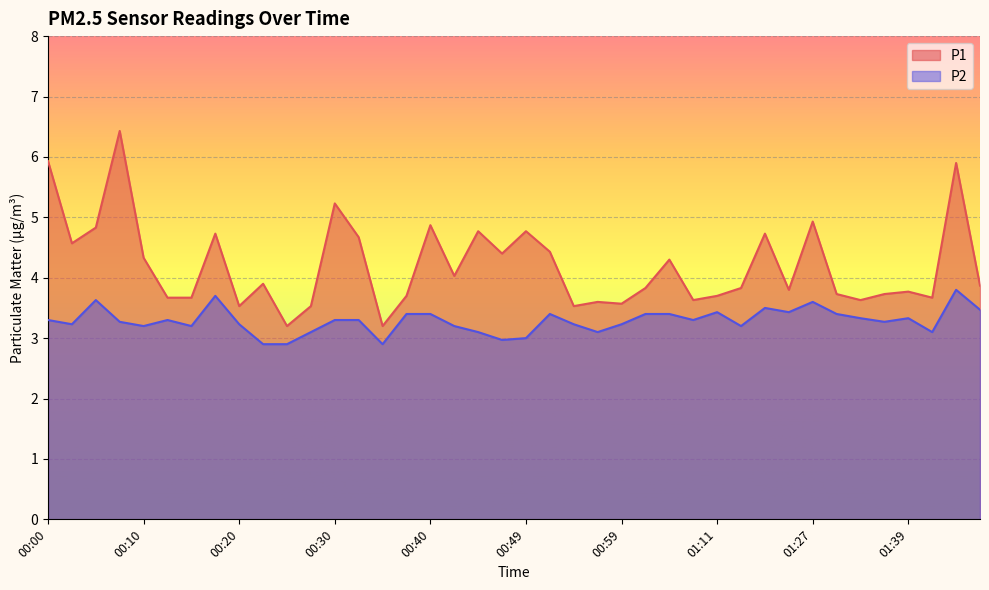

What is the sum of the P1 values at 00:18 and 00:37?

8.4